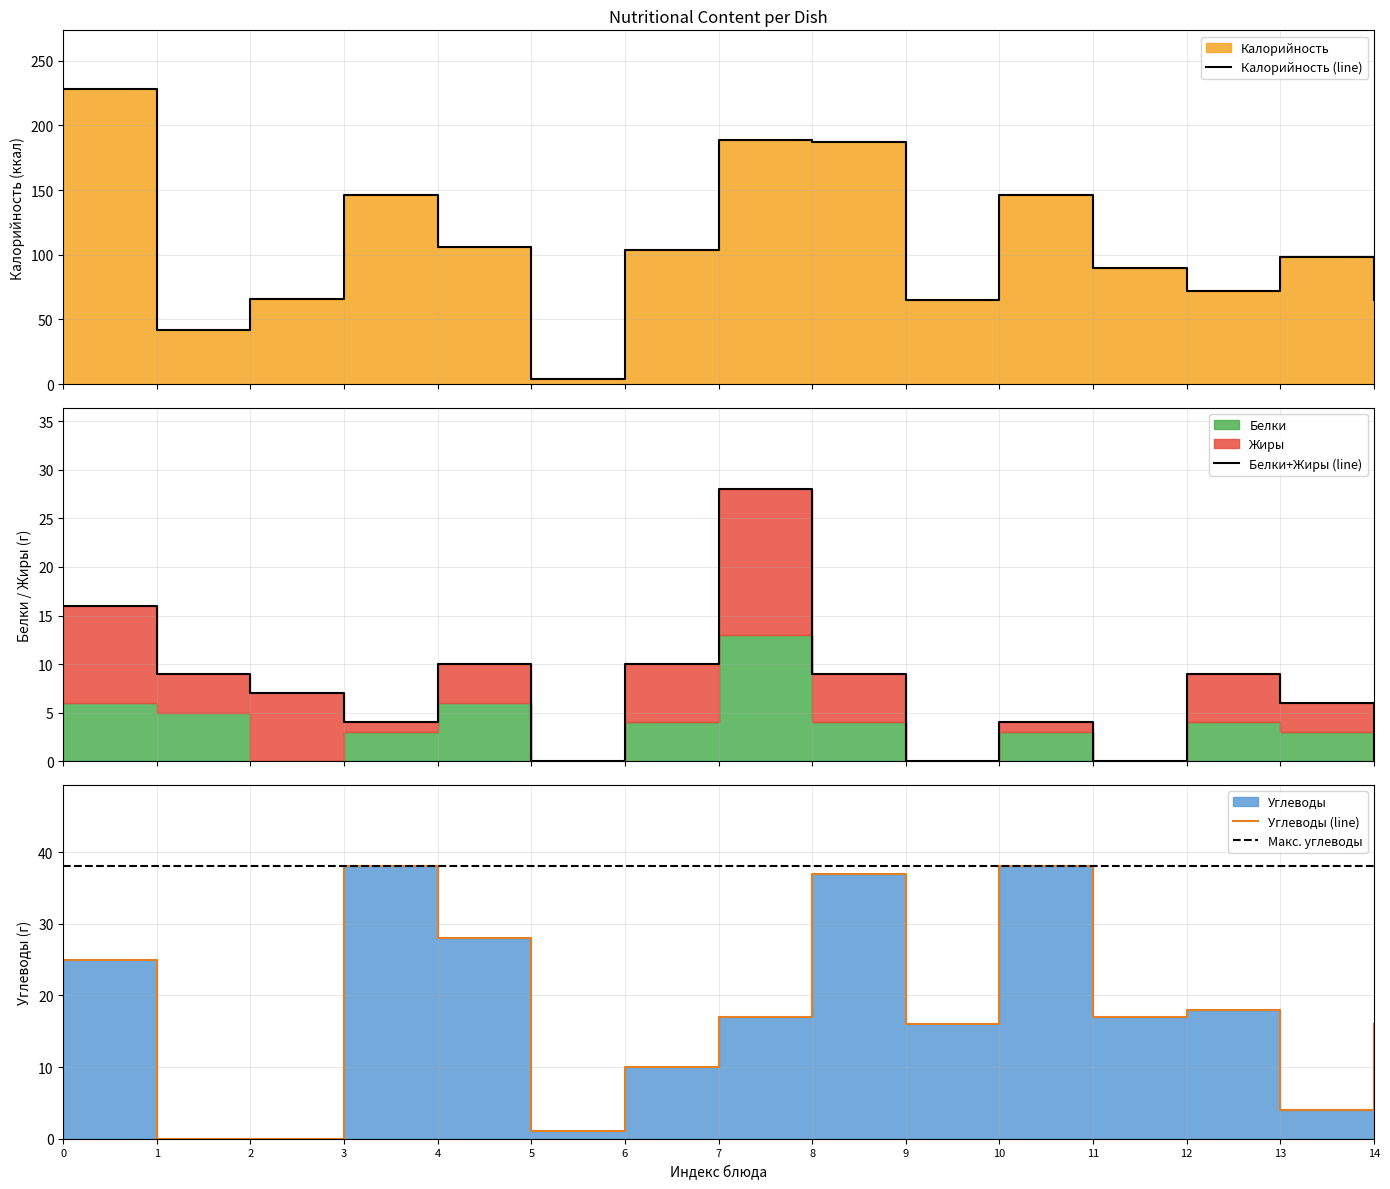

Which series ends up on top after the final intersection of Макс. углеводы and Калорийность (line)?

Калорийность (line)